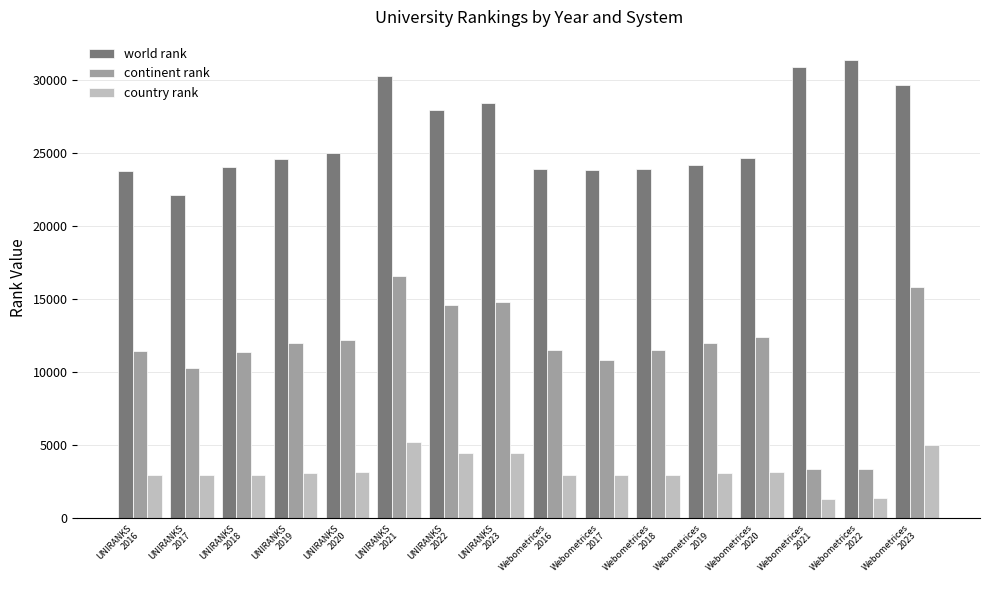

What is the maximum value for country rank?

5193